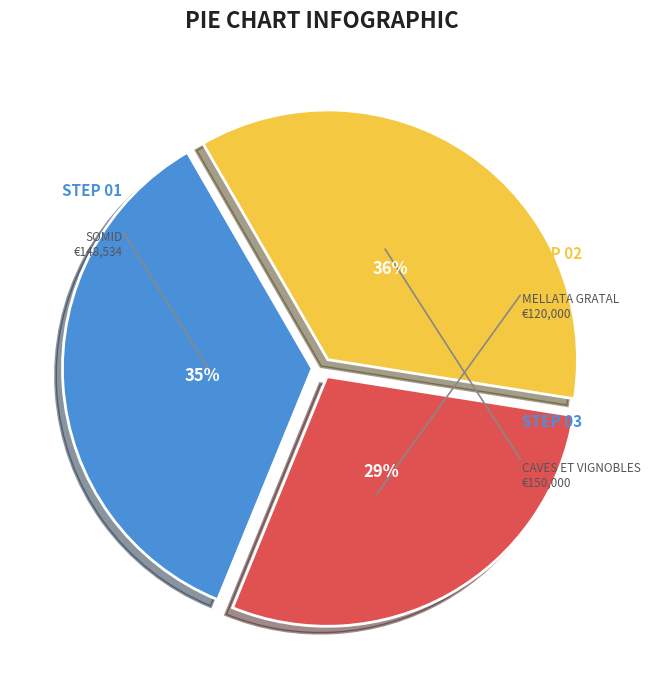

Combined, do CAVES ET VIGNOBLES and SOMID account for over 50%?

Yes